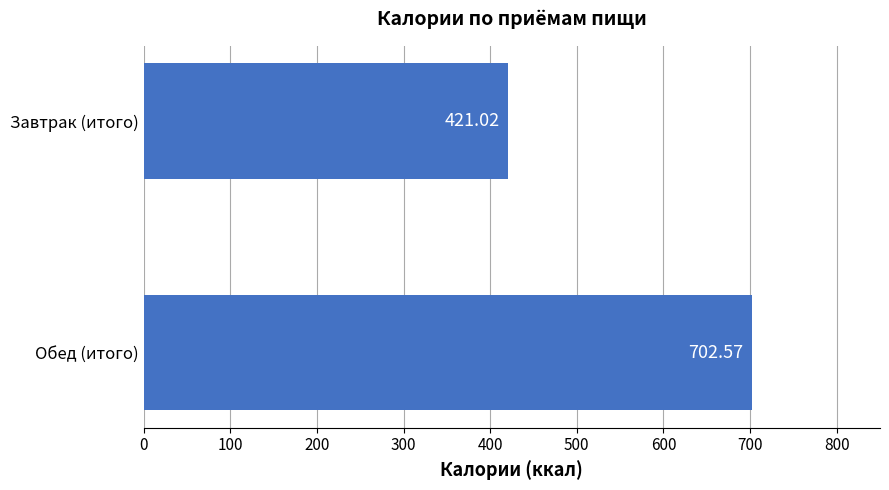

Does the chart contain stacked bars?

No